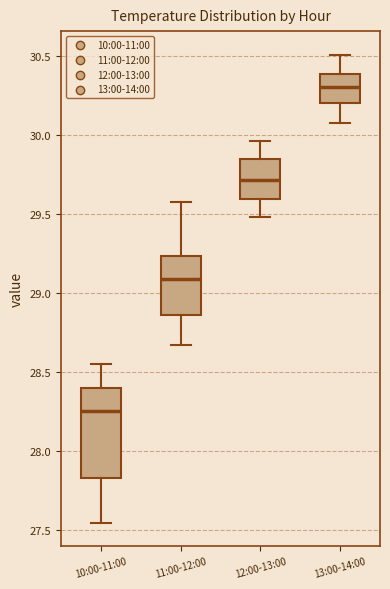

Comparing the boxes themselves (not the whiskers), which one is the tallest?

10:00-11:00